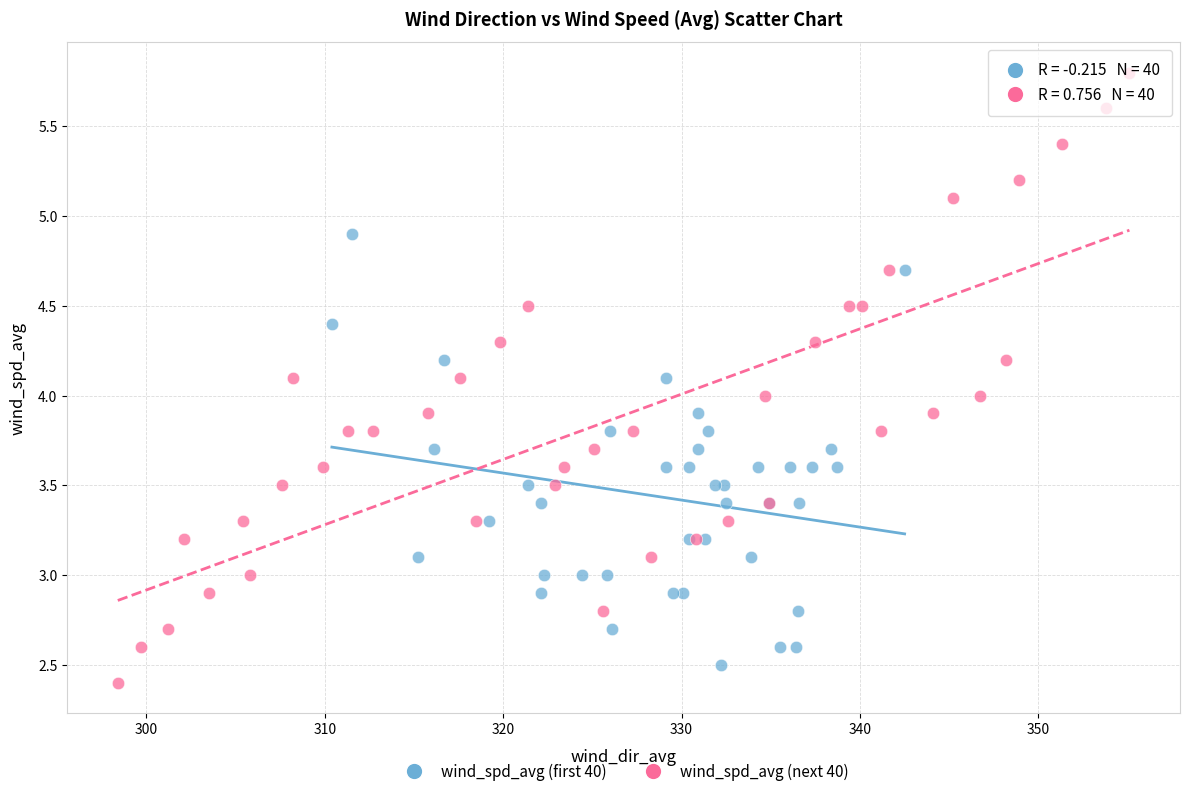

What are all the series names shown in the legend?

wind_spd_avg (first 40), wind_spd_avg (next 40)